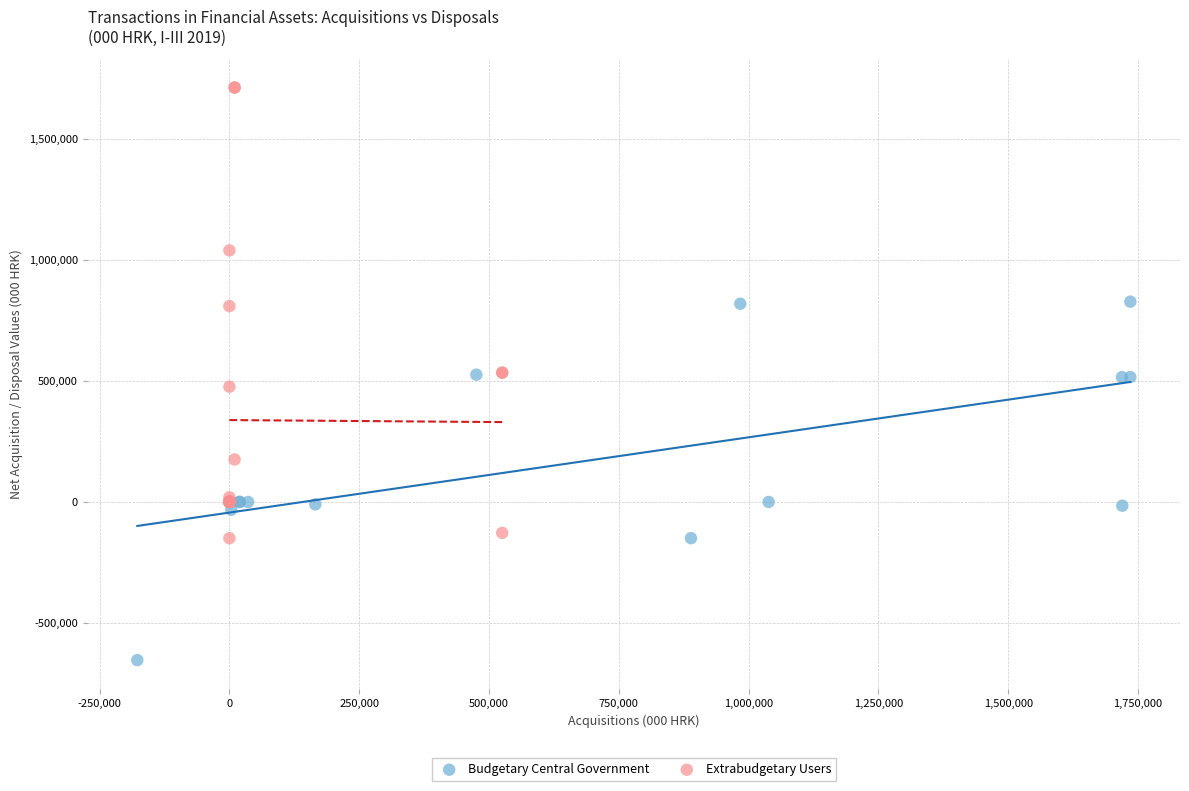

Which series contains the highest Y value?

Extrabudgetary Users